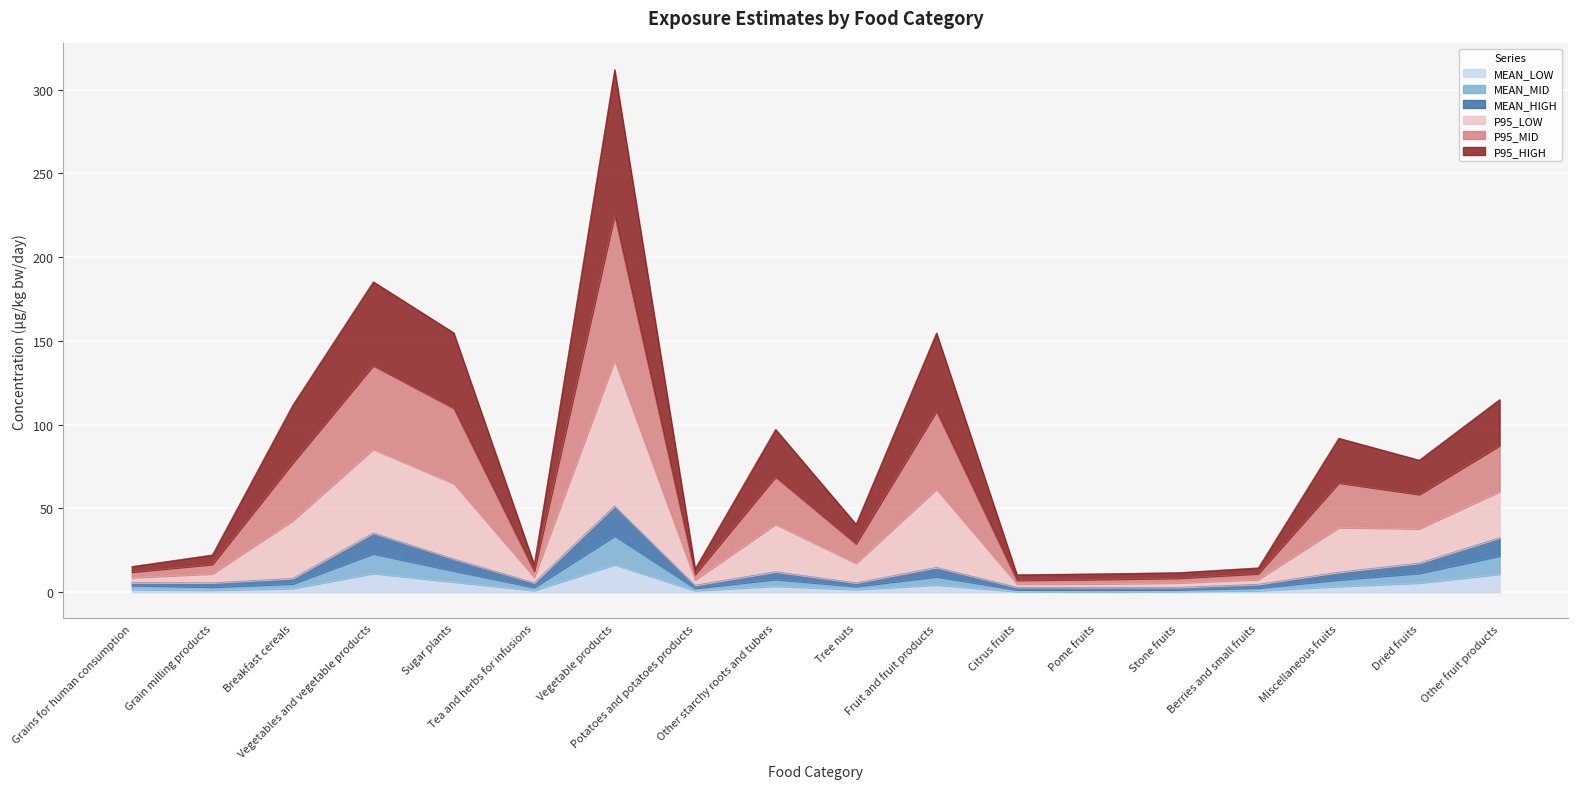

True or false: MEAN_MID and P95_LOW cross at least once.

False